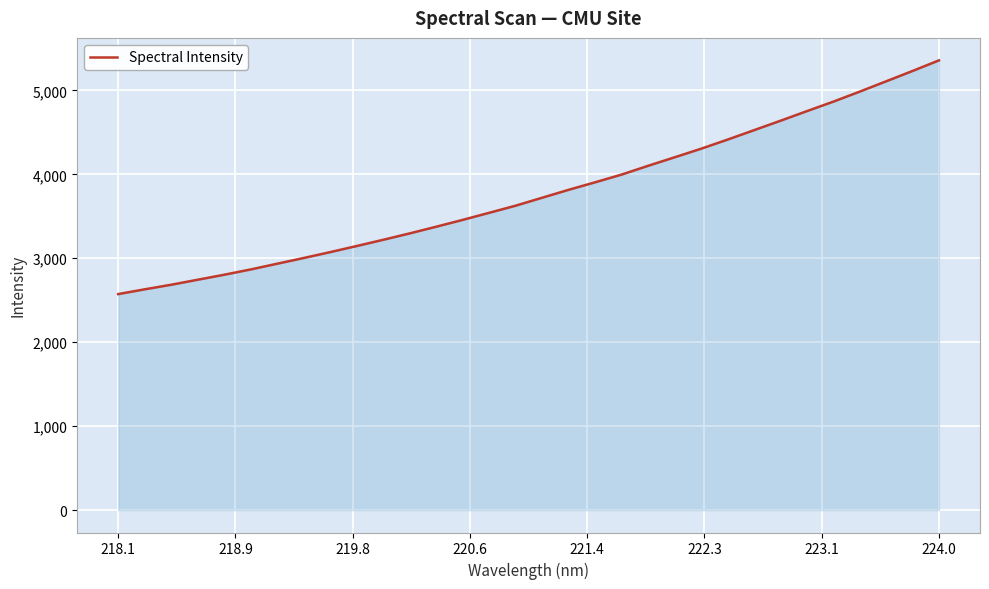

True or false: there are more than 2 points higher than both neighbors.

False